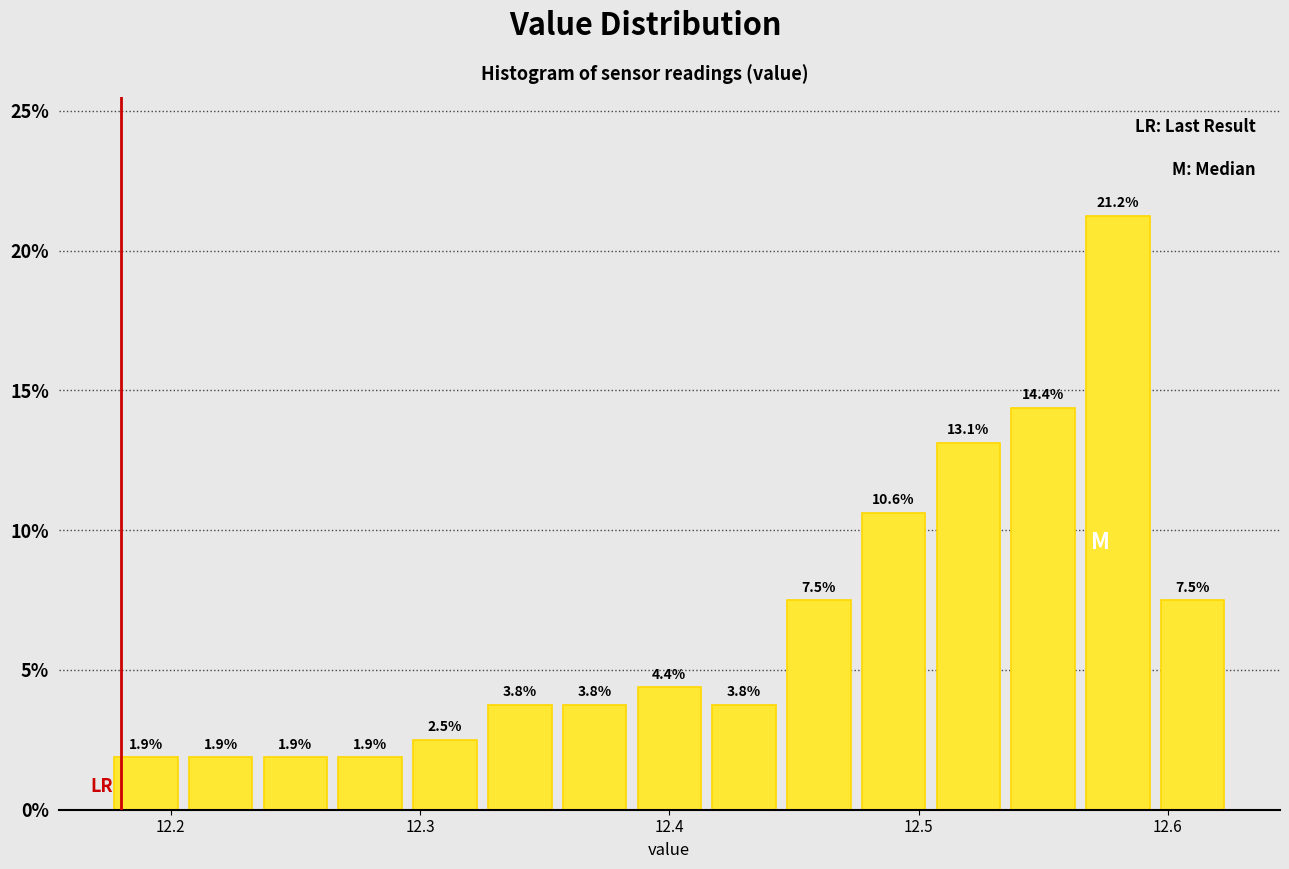

Around what value on the x-axis is the tallest bar? Give the approximate position of its centre, as read against the axis.

12.58